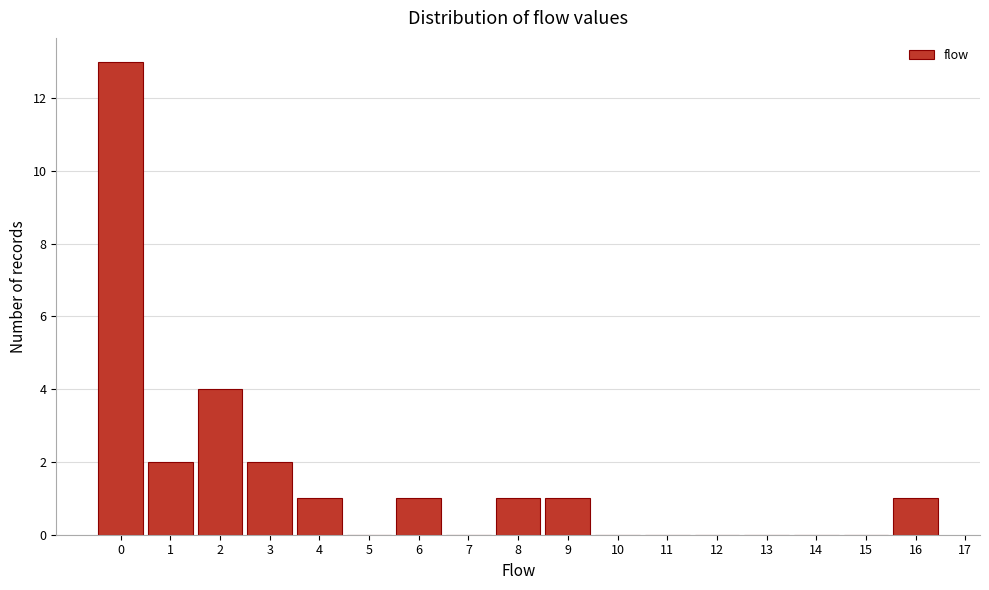

Reading left to right, transcribe this chart: for each bar, give the range it covers on the x-axis and its height. The values are not printed on the chart, so give them approximately, as read against the axis.

-0.5 to 0.5: 13
0.5 to 1.5: 2
1.5 to 2.5: 4
2.5 to 3.5: 2
3.5 to 4.5: 1
4.5 to 5.5: 0
5.5 to 6.5: 1
6.5 to 7.5: 0
7.5 to 8.5: 1
8.5 to 9.5: 1
9.5 to 10.5: 0
10.5 to 11.5: 0
11.5 to 12.5: 0
12.5 to 13.5: 0
13.5 to 14.5: 0
14.5 to 15.5: 0
15.5 to 16.5: 1